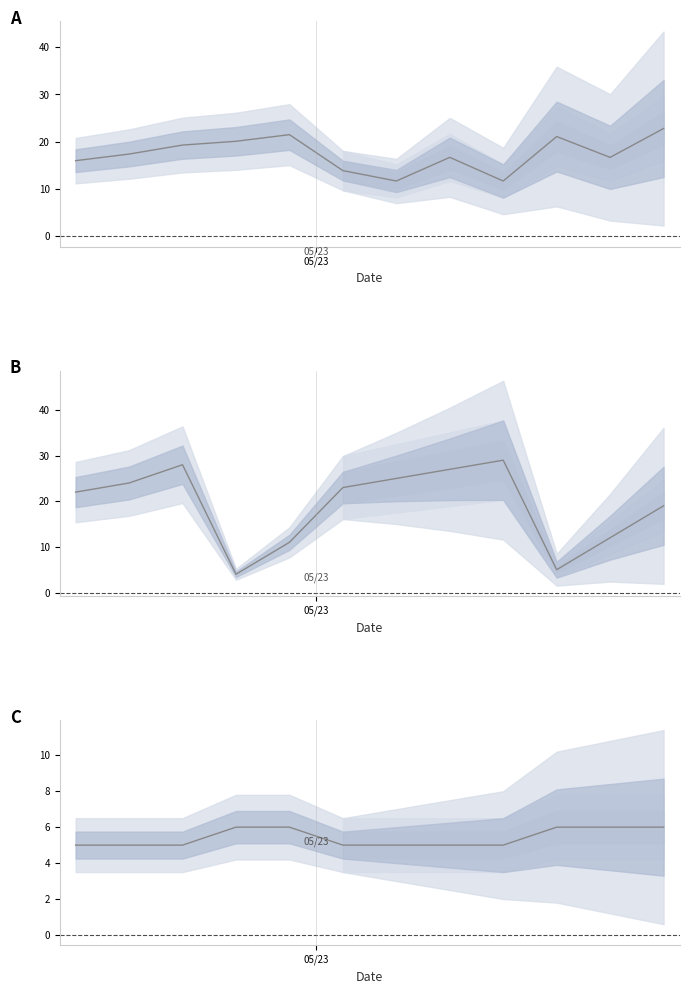

What is the value of the Start Day over Time point at the 4th from the left?

4.0